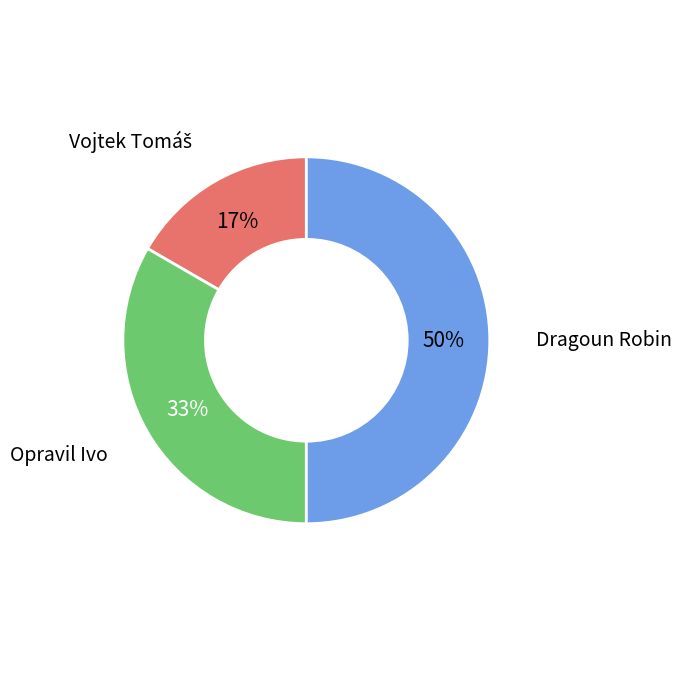

To the nearest percent, what percentage of the pie is Opravil Ivo?

33%